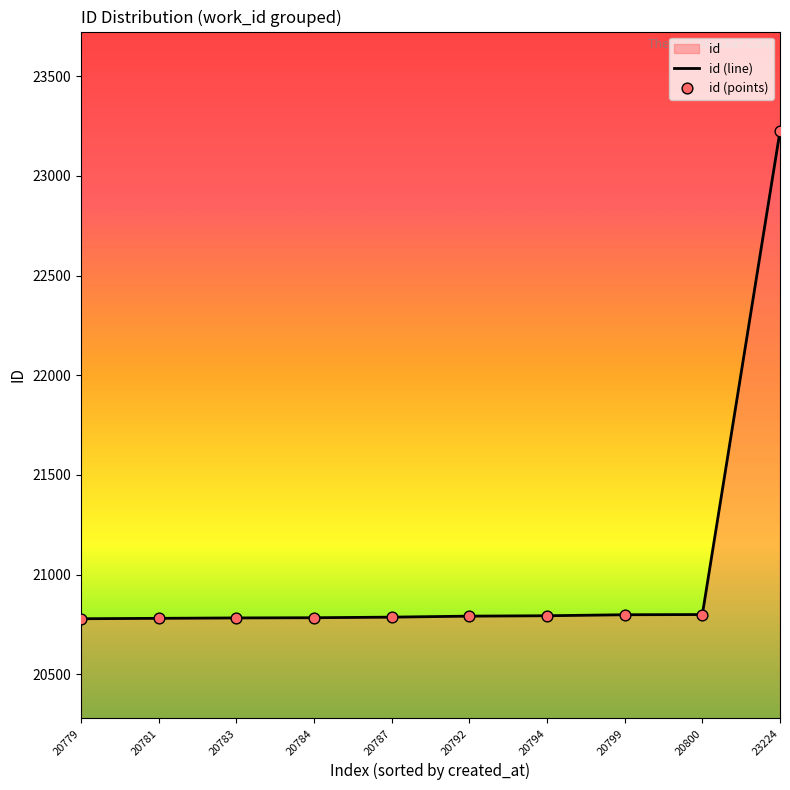

What is the change in value from 20792 to 23224?

+2432